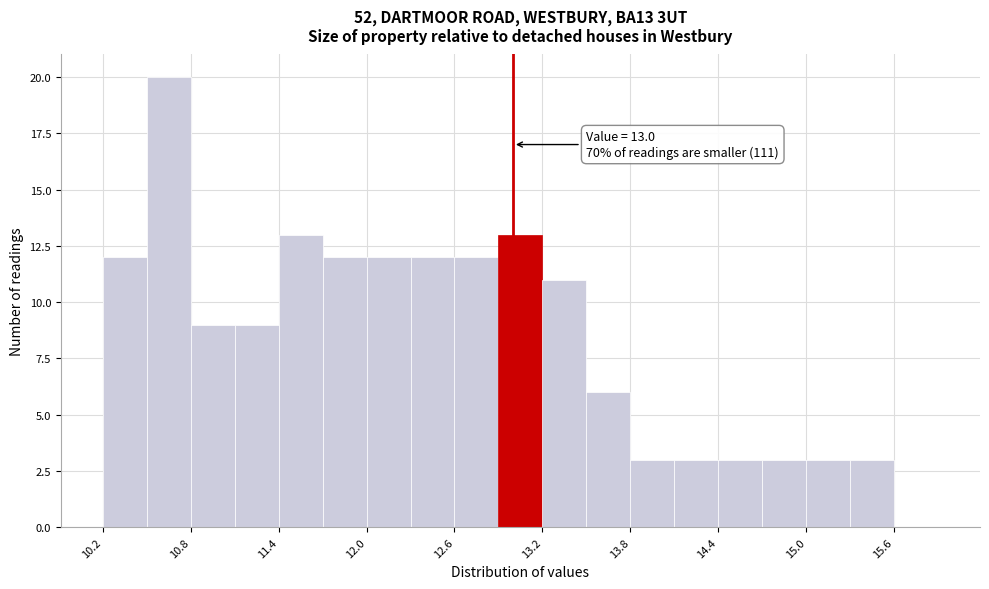

Around what value on the x-axis is the tallest bar? Give the approximate position of its centre, as read against the axis.

10.7